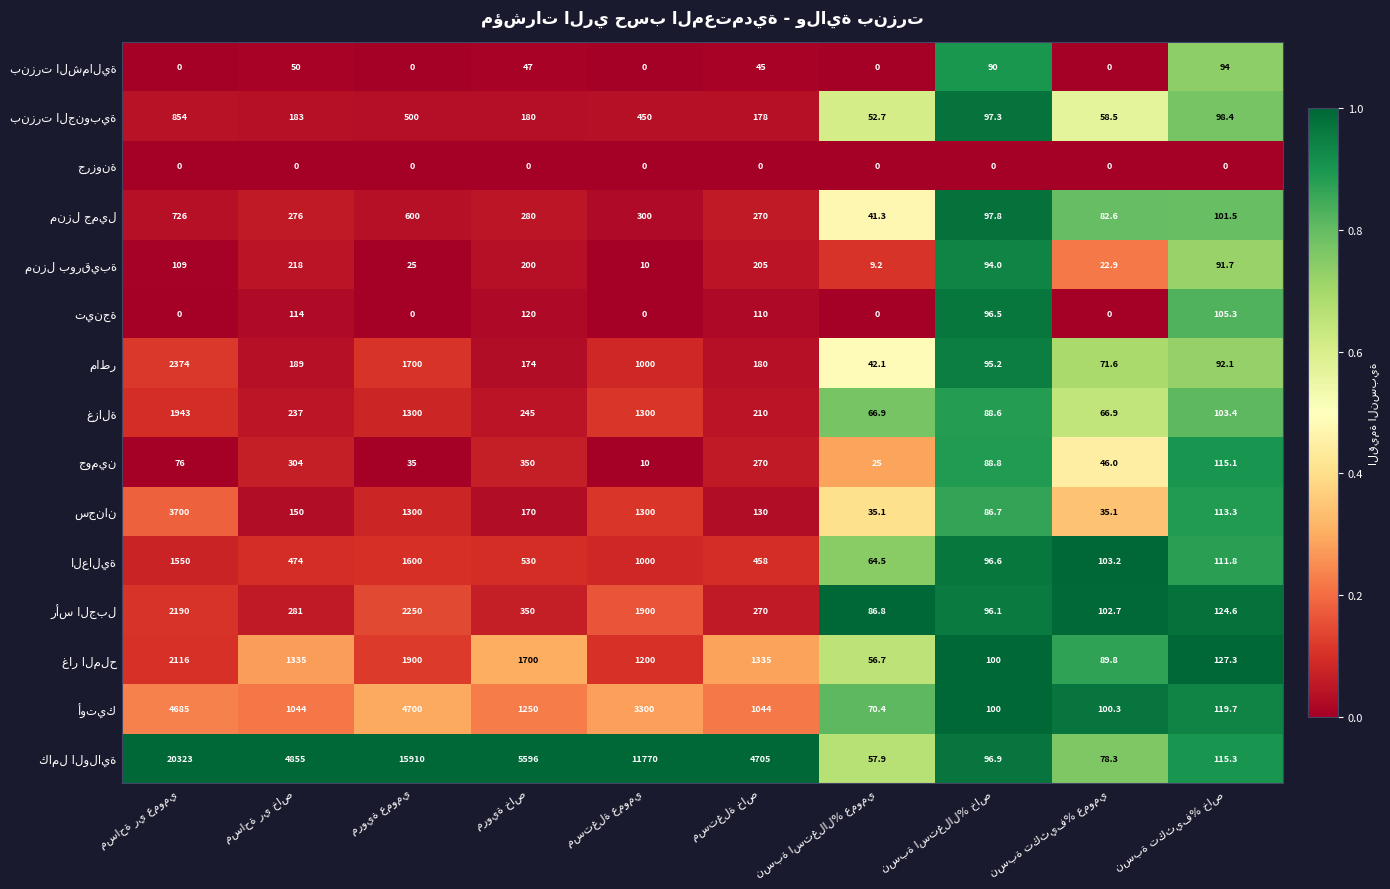

The value of جومين at مساحة ري خاص is 0.1. True or false?

True